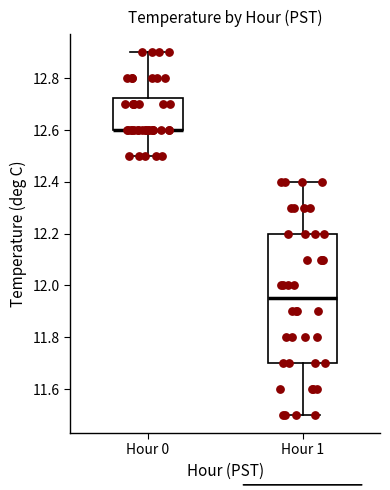

Reading left to right, read every box against the y-axis: the position of its median line, the range the box covers, and the ends of its whiskers. The values are not printed on the chart, so give them approximately, as read against the axis.

Hour 0: median 12.60 (drawn on the box's lower edge), box 12.60 to 12.72, whiskers 12.50 to 12.90
Hour 1: median 11.96, box 11.70 to 12.20, whiskers 11.50 to 12.40